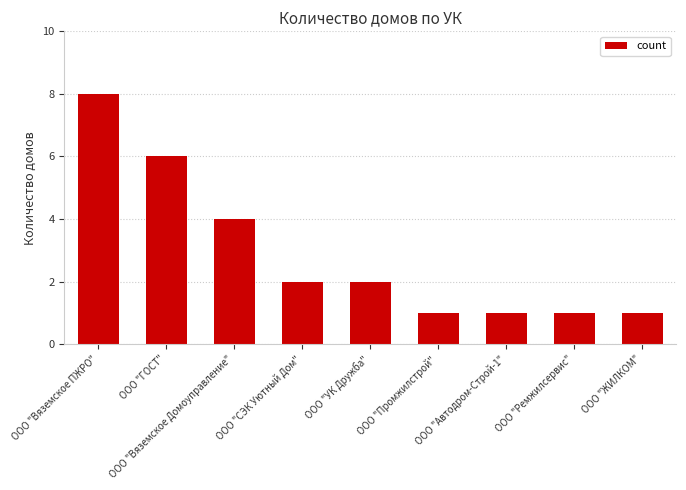

How many values are below 2?

4